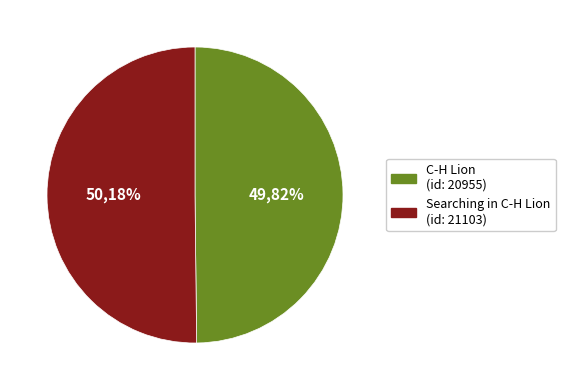

To the nearest percent, what percentage of the pie is Searching in C-H Lion?

50%